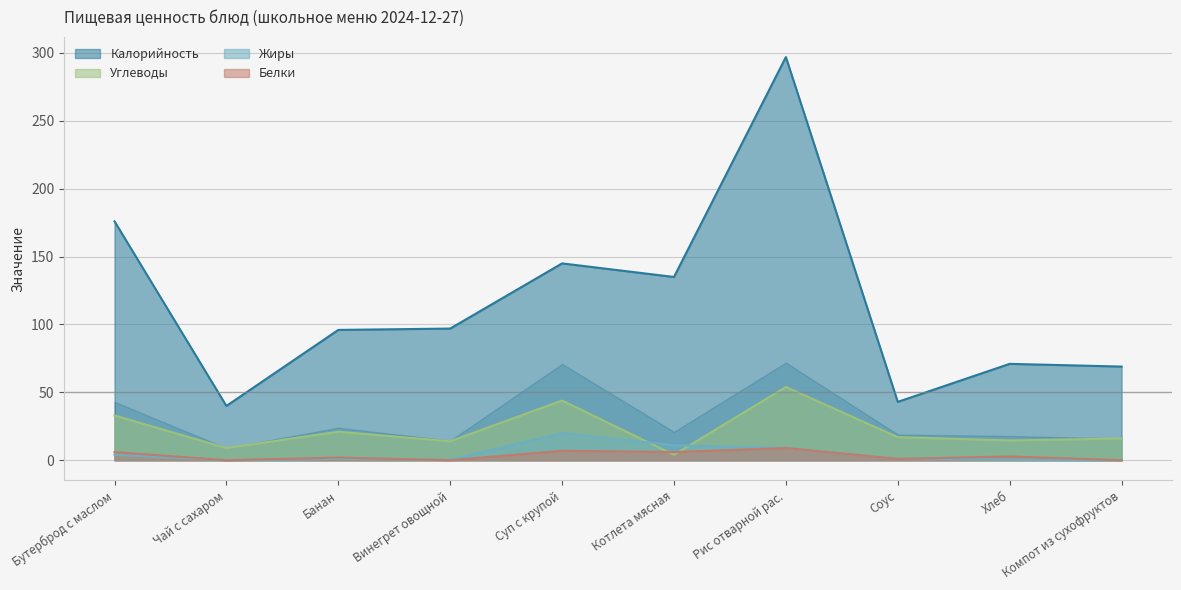

What is the average value of the Белки series?

3.4